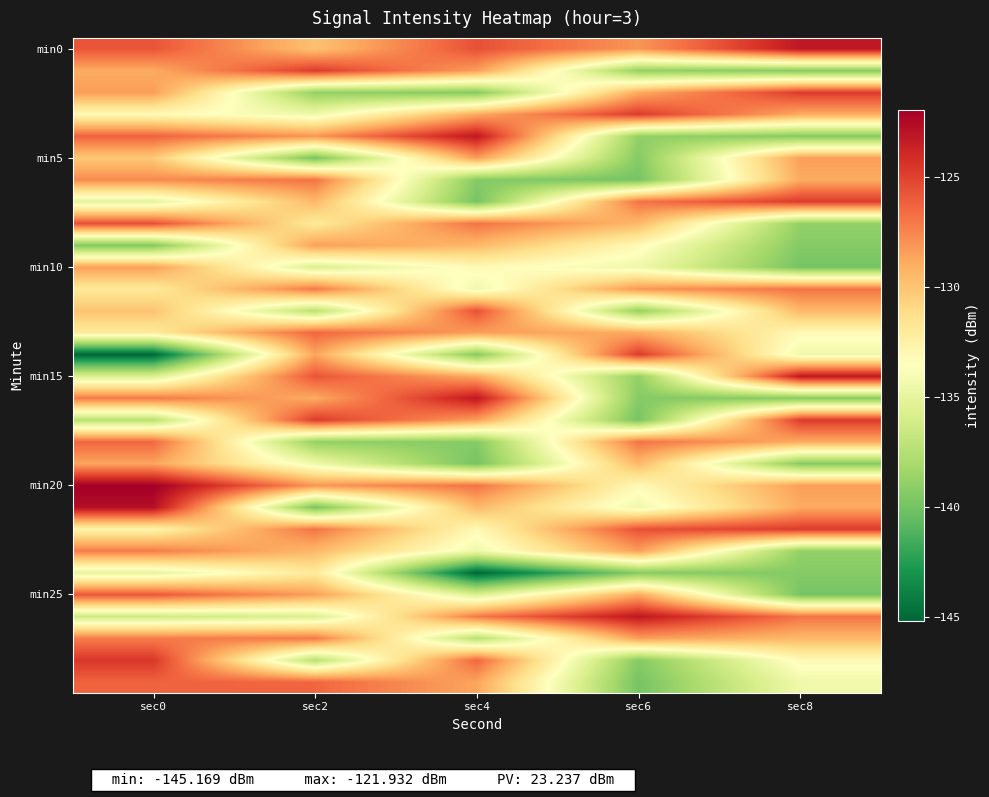

Count the number of data series in this chart.

30